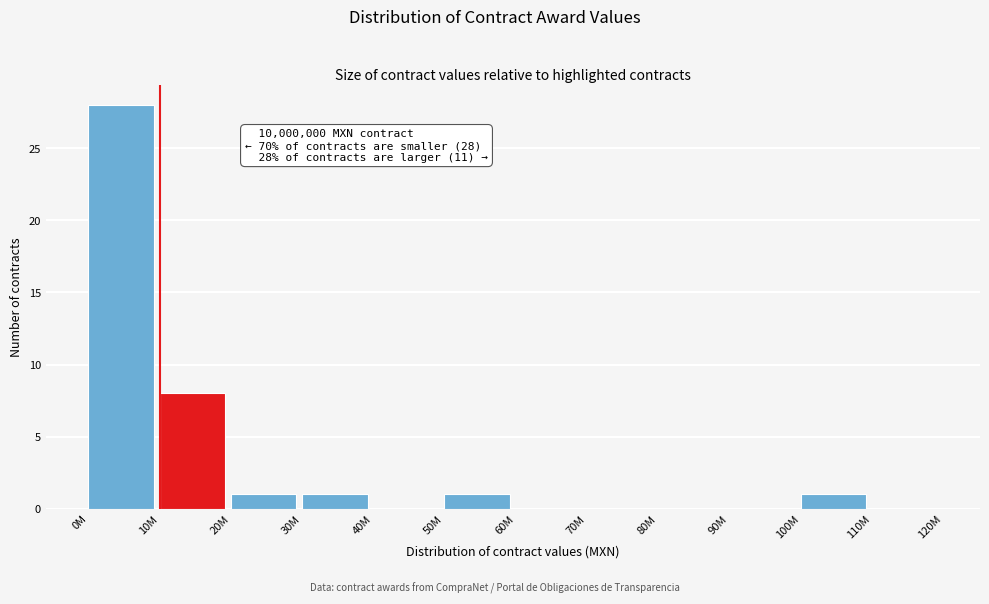

Reading left to right, extract all data points from this chart.

0M=28	10M=8	20M=1	30M=1	40M=0	50M=1	60M=0	70M=0	80M=0	90M=0	100M=1	110M=0